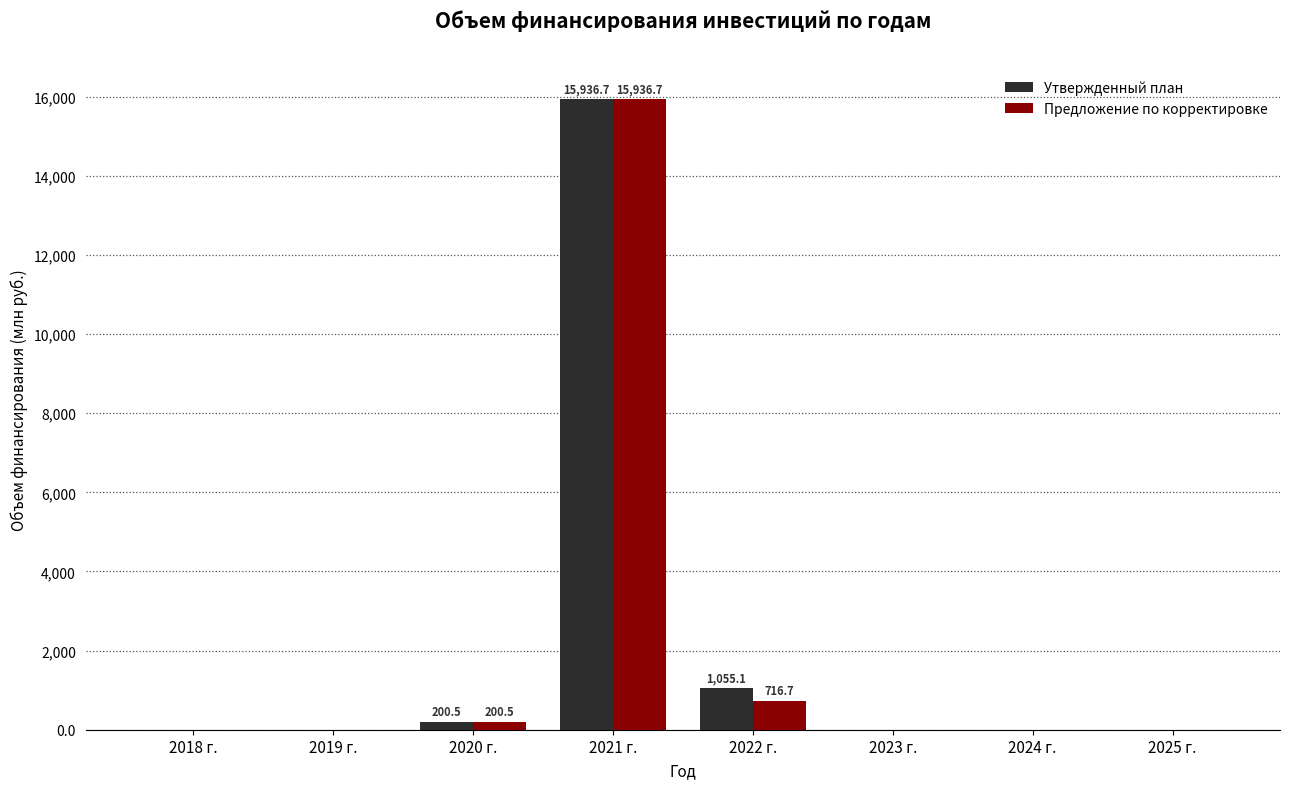

At which category is the sum across all series the highest?

2021 г.